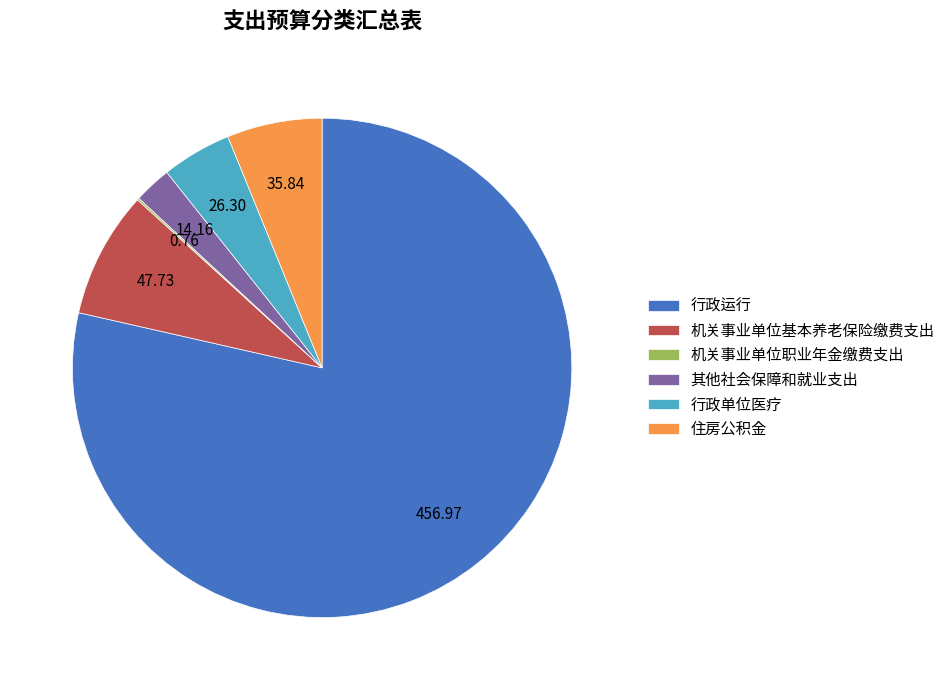

Does any single category account for the majority?

Yes